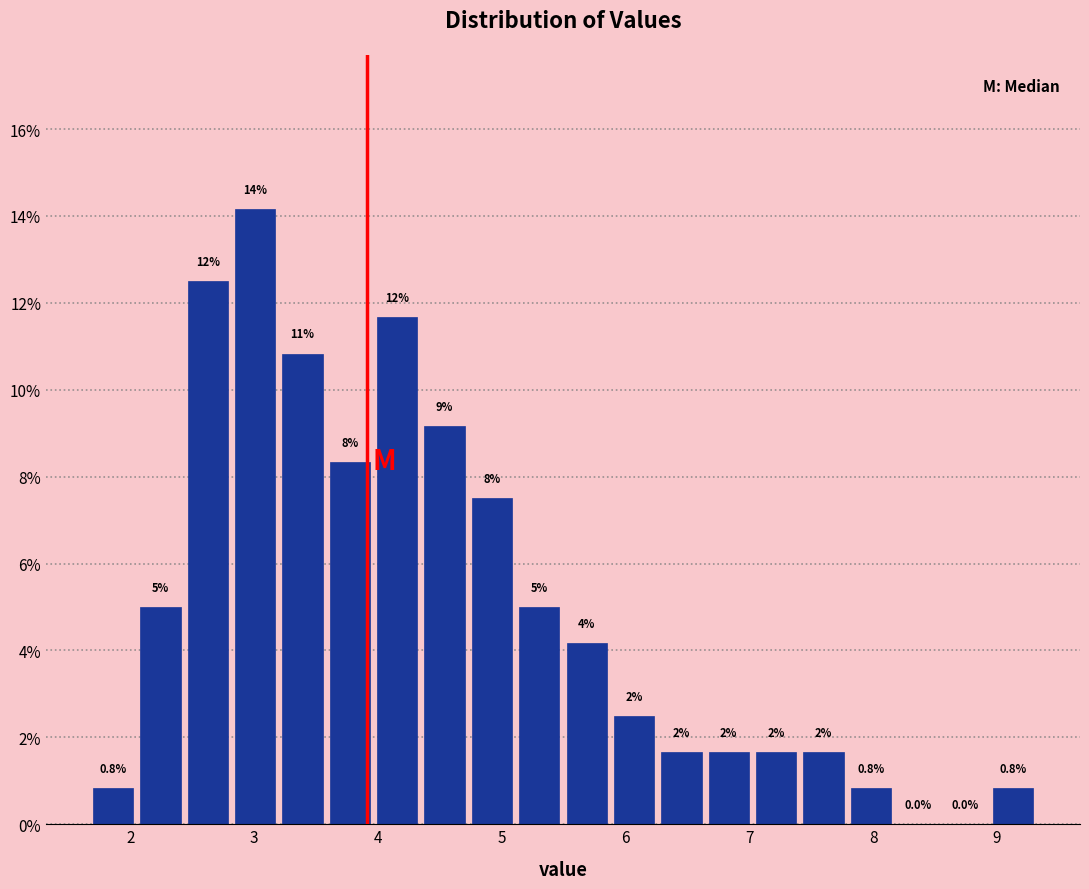

Read against the x-axis, roughly where is the centre of the tallest bar?

3.0